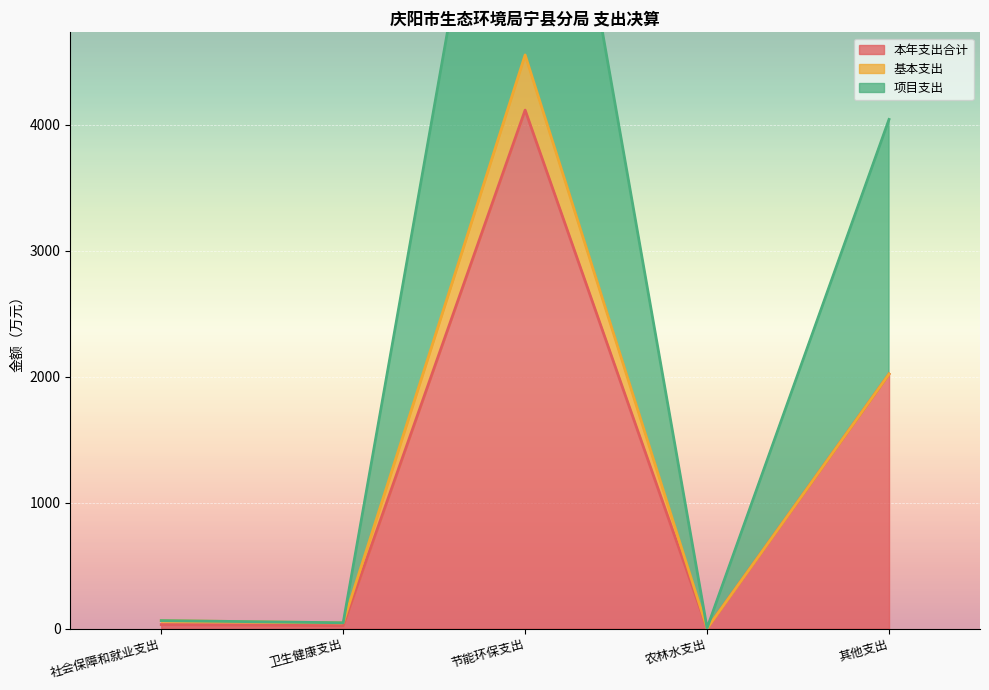

What is the difference between the second highest and second lowest values in the 本年支出合计 series?

1997.5